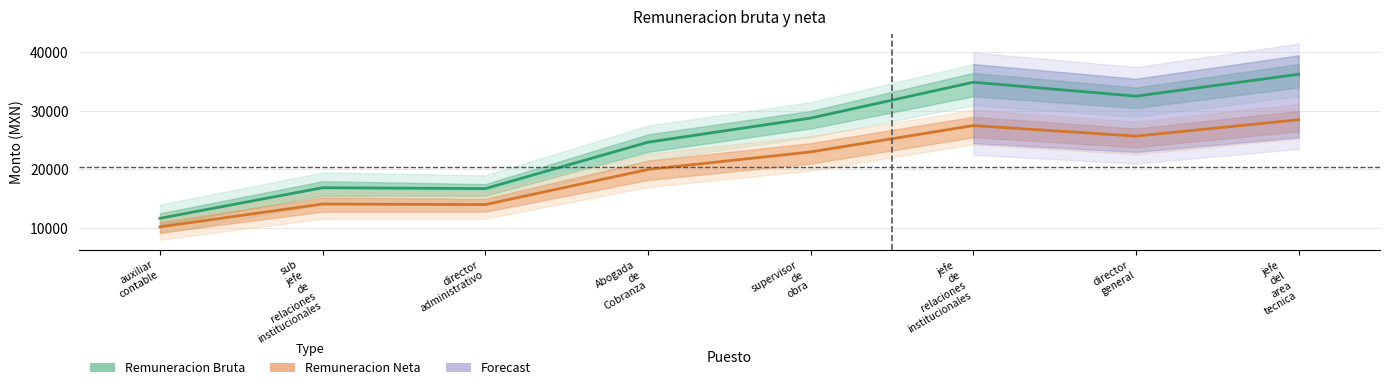

How many series are shown in this chart?

2